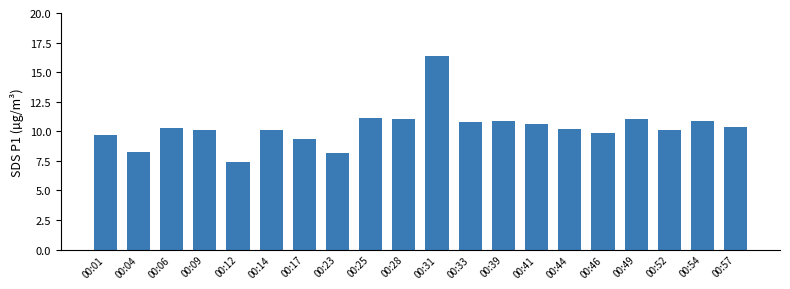

How many series are shown in this chart?

1